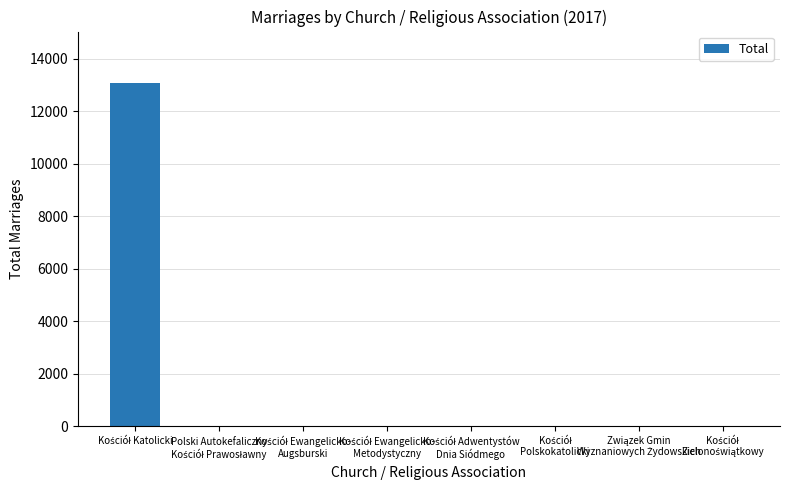

Count the number of categories in the chart.

8